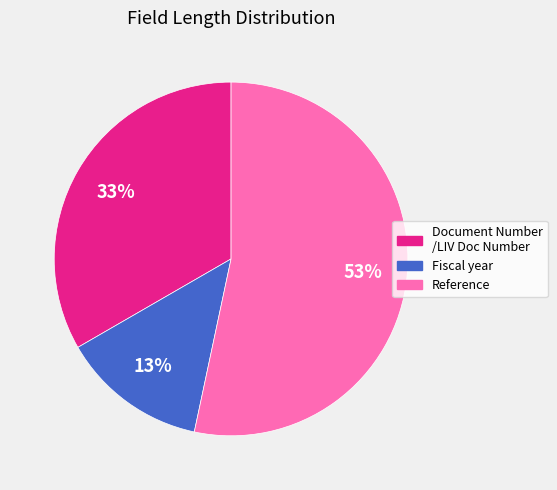

How many segments does this pie chart have?

3